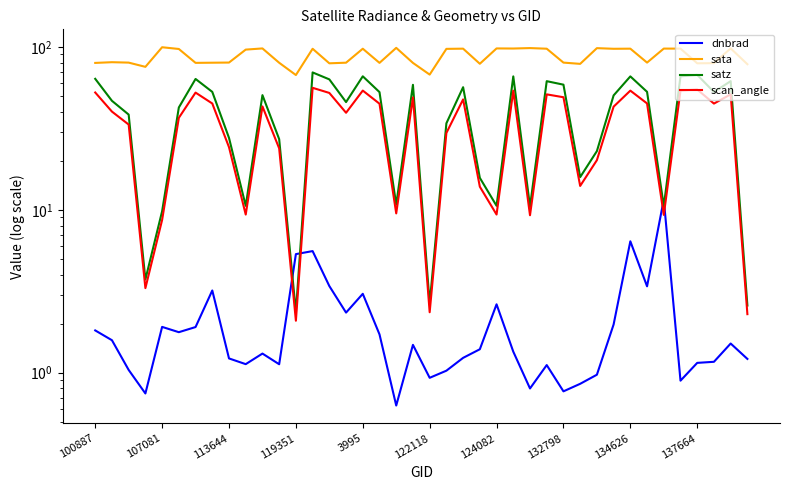

True or false: sata and dnbrad intersect in this chart.

False